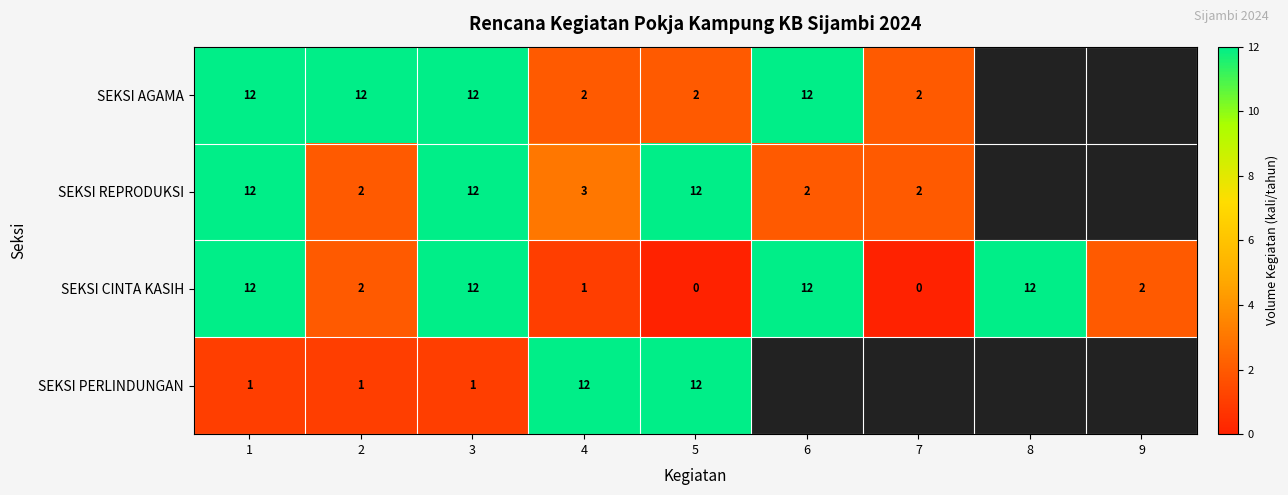

The value of SEKSI AGAMA at 7 is 3. True or false?

False